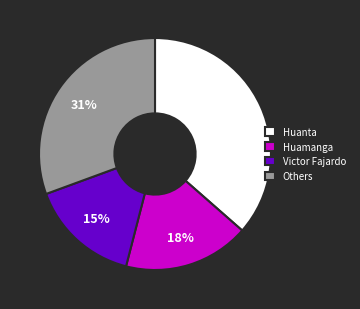

Rank the categories by value from lowest to highest.

Victor Fajardo, Huamanga, Others, Huanta